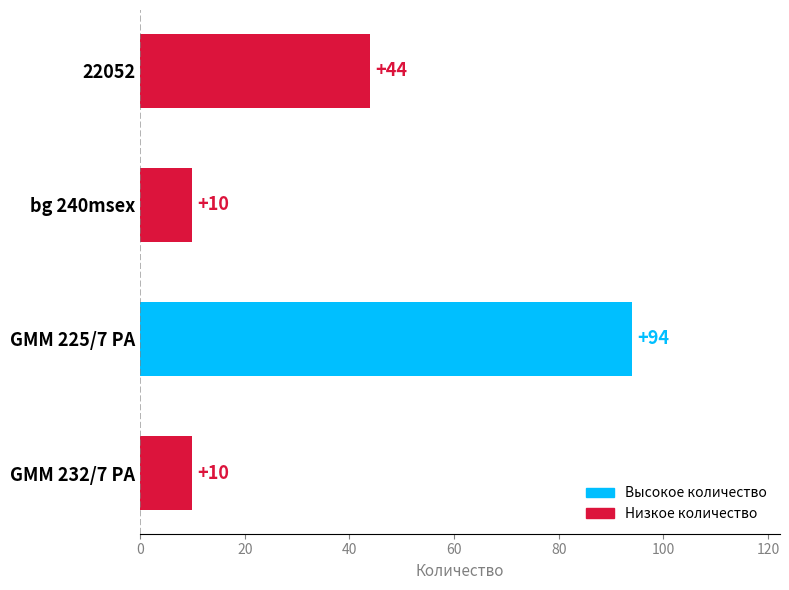

Where is the data nearest to the value 52?

22052